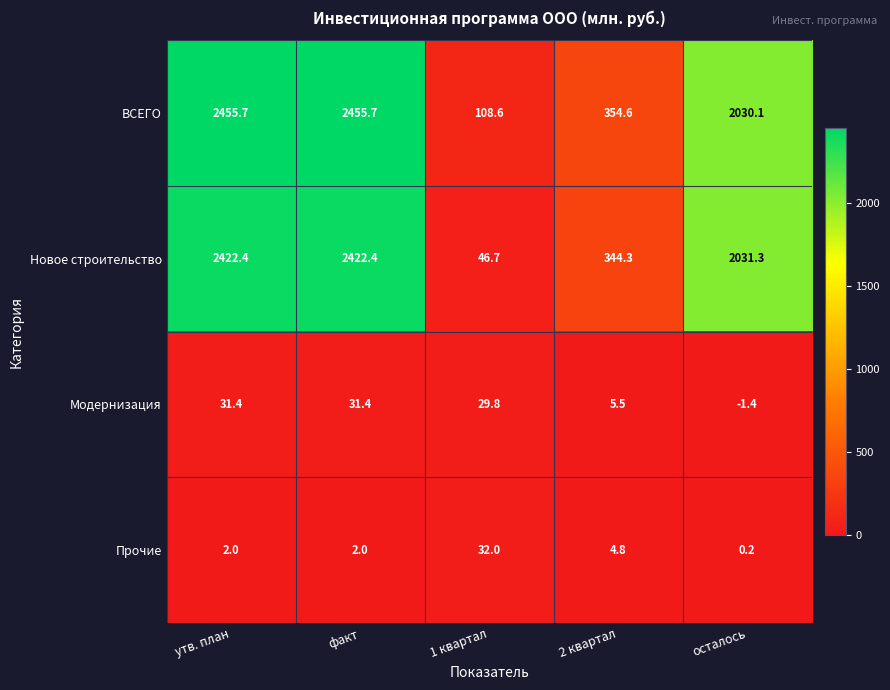

What value does the ВСЕГО series have at осталось?

2030.1